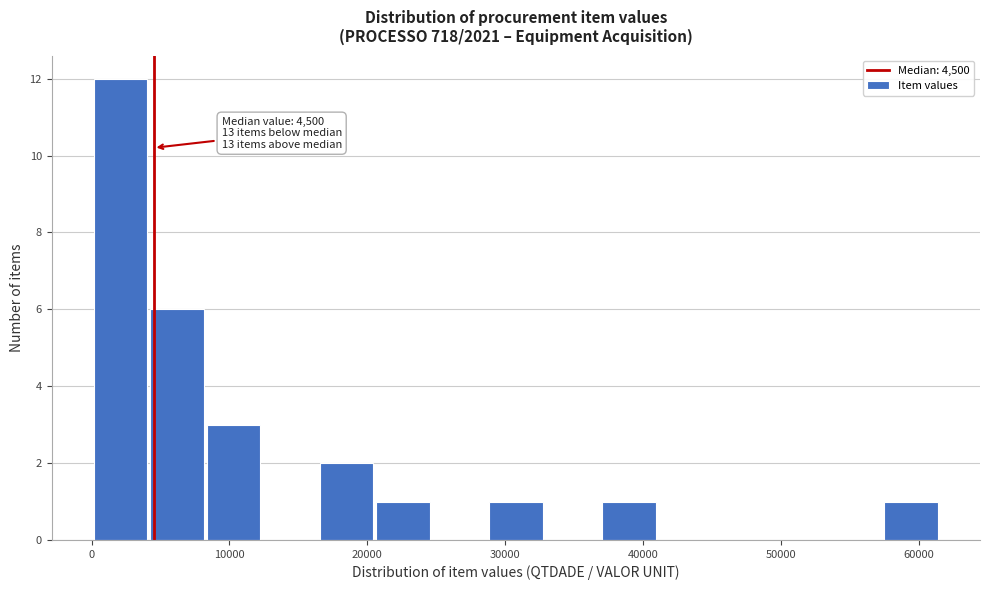

Over which range of the x-axis is the bar tallest?

0 to 4000